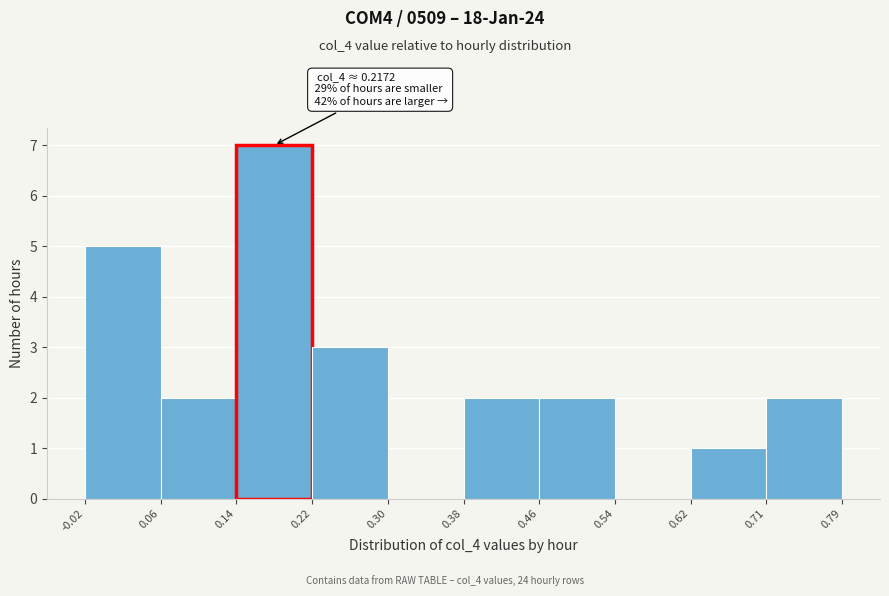

Over which range of the x-axis is the bar tallest?

0.14 to 0.22